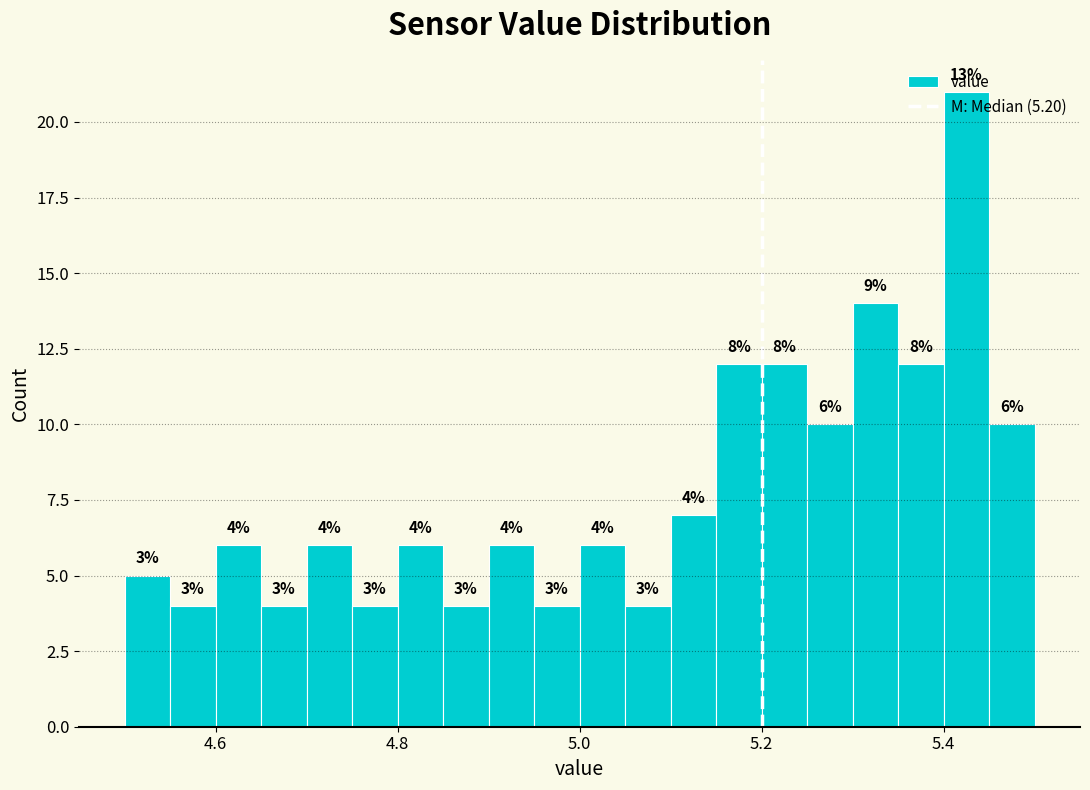

Around what value on the x-axis is the tallest bar? Give the approximate position of its centre, as read against the axis.

5.42